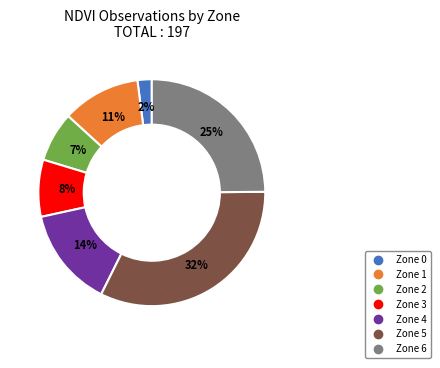

What percentage is the Zone 4 slice, to the nearest percent?

14%